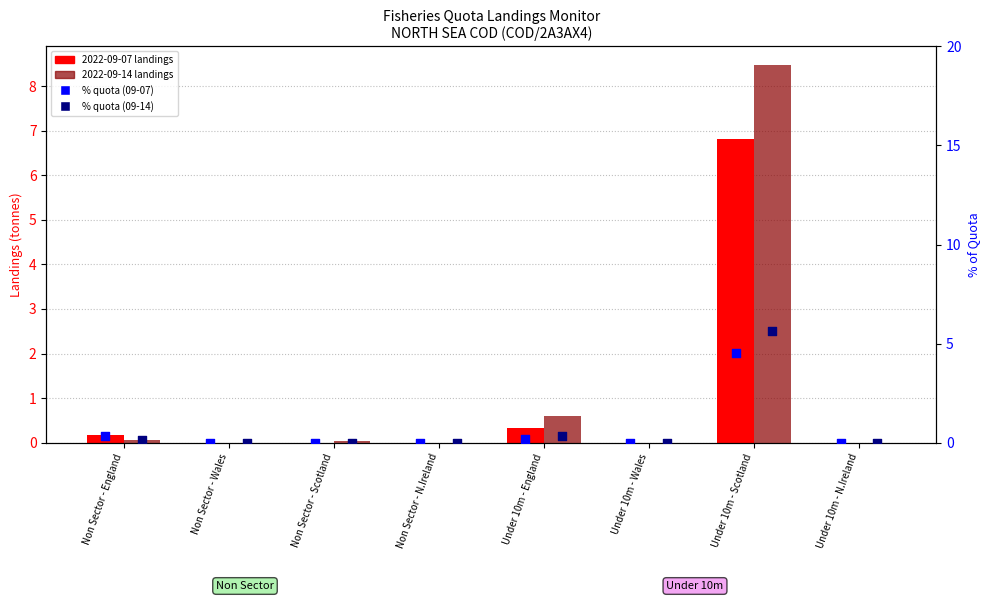

At which category is the sum across all series the highest?

Under 10m - Scotland